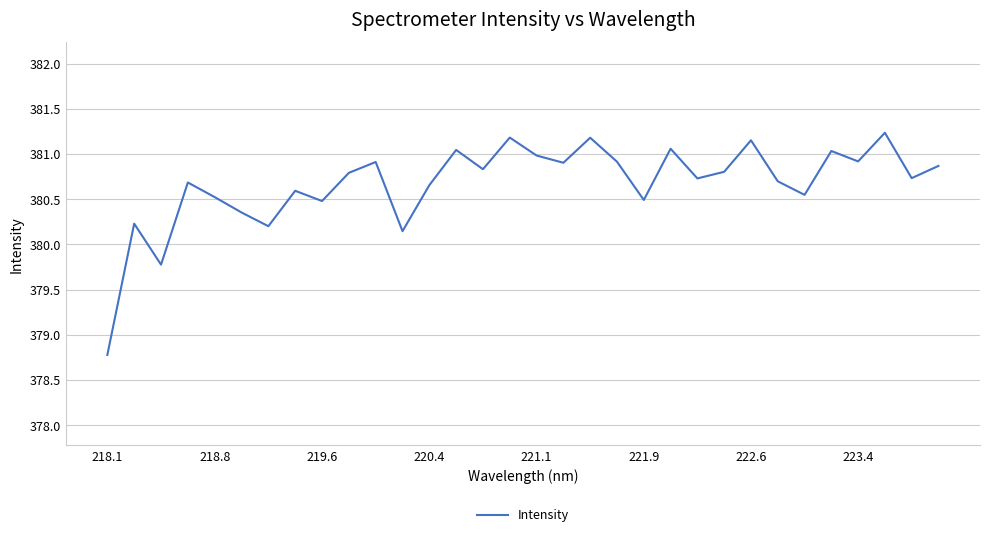

What is the smallest value displayed?

378.8